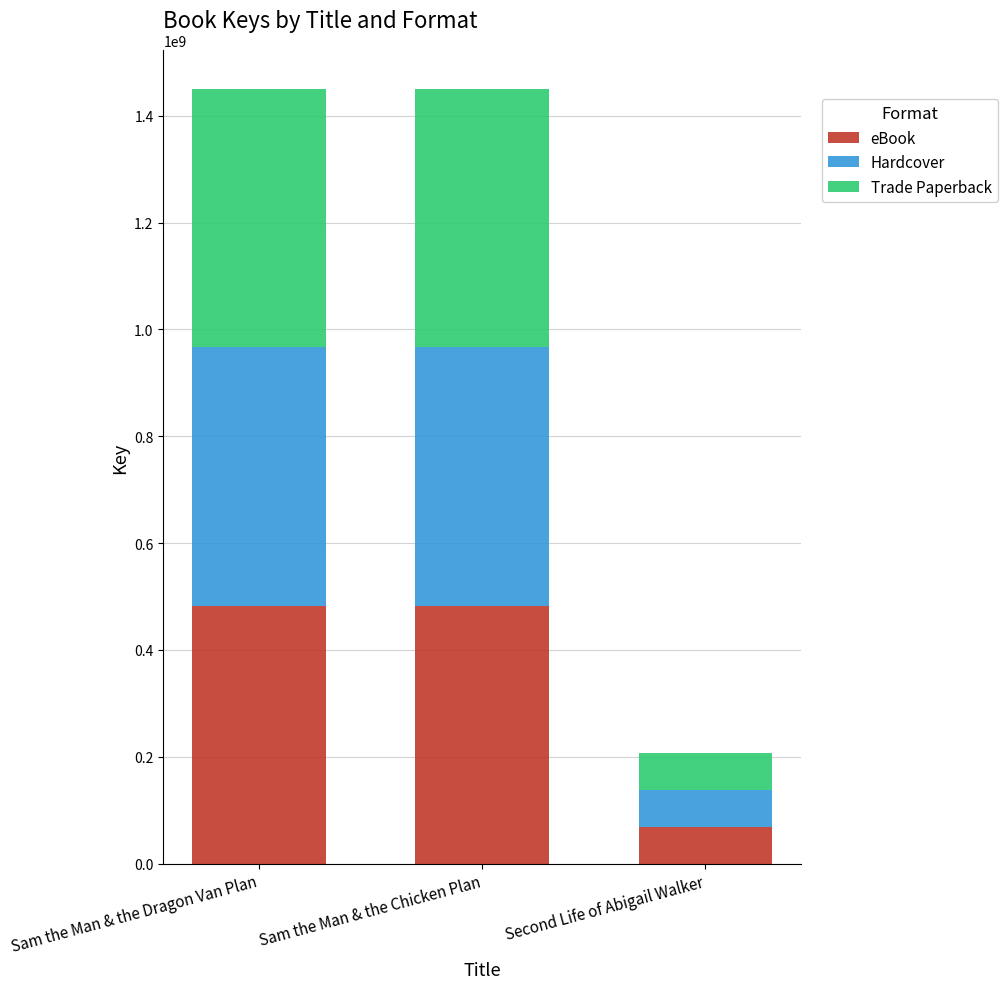

What are all the series names shown in the legend?

eBook, Hardcover, Trade Paperback